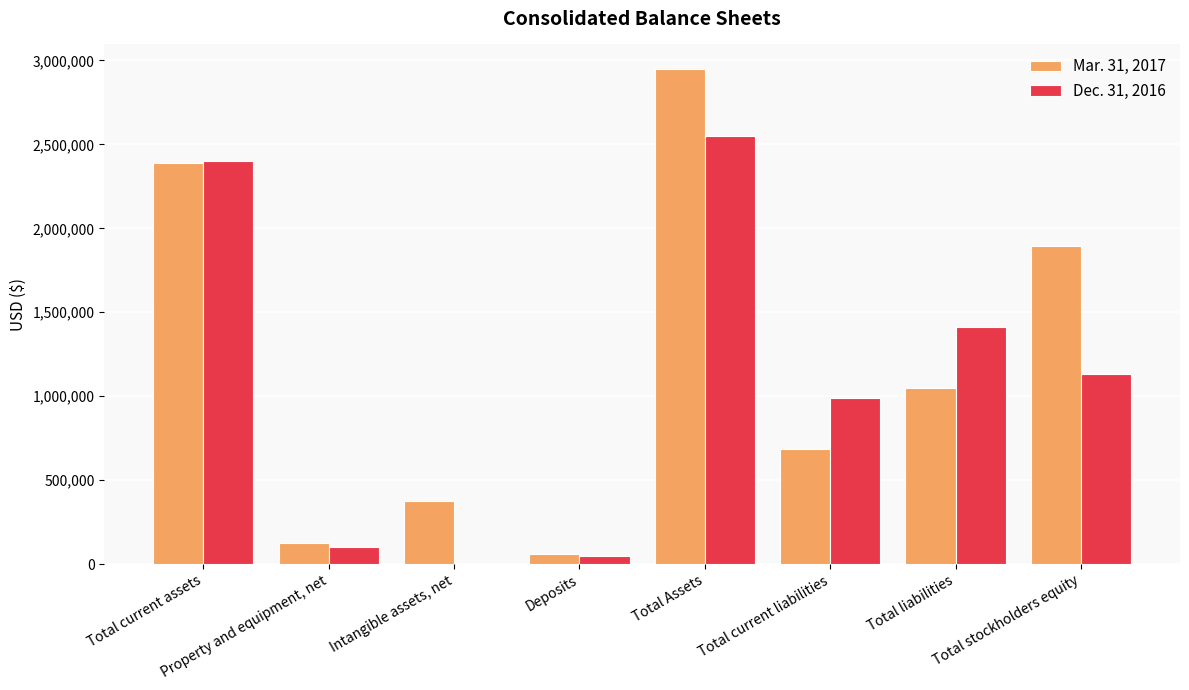

What is the maximum value shown in the chart?

2947838